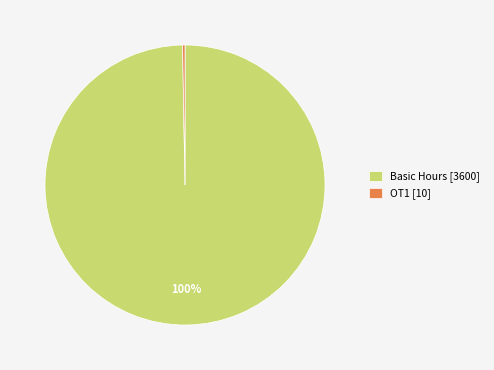

Which slice is the largest?

Basic Hours [3600]